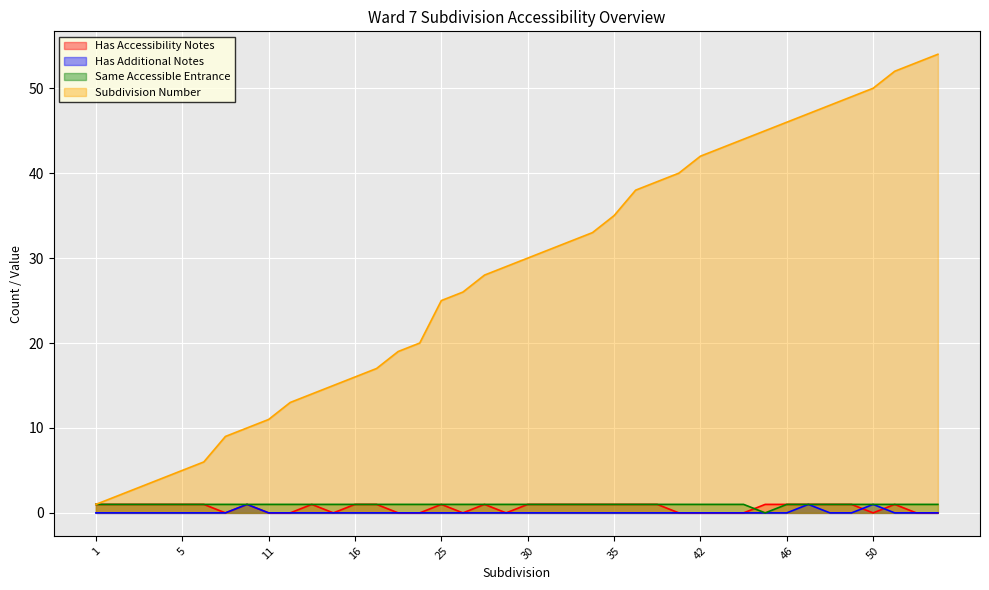

Reading left to right, what are all the values shown in this chart?

Has Accessibility Notes: 1=1	2=1	3=1	4=1	5=1	6=1	9=0	10=1	11=0	13=0	14=1	15=0	16=1	17=1	19=0	20=0	25=1	26=0	28=1	29=0	30=1	31=1	32=1	33=1	35=1	38=1	39=1	40=0	42=0	43=0	44=0	45=1	46=1	47=1	48=1	49=1	50=0	52=1	53=0	54=0
Has Additional Notes: 1=0	2=0	3=0	4=0	5=0	6=0	9=0	10=1	11=0	13=0	14=0	15=0	16=0	17=0	19=0	20=0	25=0	26=0	28=0	29=0	30=0	31=0	32=0	33=0	35=0	38=0	39=0	40=0	42=0	43=0	44=0	45=0	46=0	47=1	48=0	49=0	50=1	52=0	53=0	54=0
Same Accessible Entrance: 1=1	2=1	3=1	4=1	5=1	6=1	9=1	10=1	11=1	13=1	14=1	15=1	16=1	17=1	19=1	20=1	25=1	26=1	28=1	29=1	30=1	31=1	32=1	33=1	35=1	38=1	39=1	40=1	42=1	43=1	44=1	45=0	46=1	47=1	48=1	49=1	50=1	52=1	53=1	54=1
Subdivision Number: 1=1	2=2	3=3	4=4	5=5	6=6	9=9	10=10	11=11	13=13	14=14	15=15	16=16	17=17	19=19	20=20	25=25	26=26	28=28	29=29	30=30	31=31	32=32	33=33	35=35	38=38	39=39	40=40	42=42	43=43	44=44	45=45	46=46	47=47	48=48	49=49	50=50	52=52	53=53	54=54